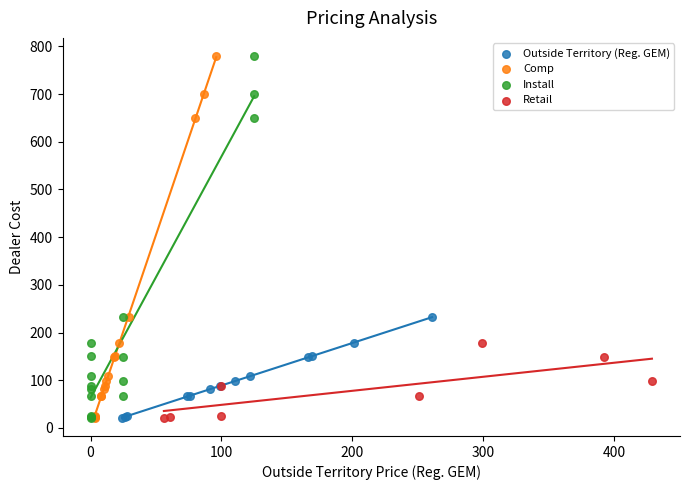

What are all the series names shown in the legend?

Outside Territory (Reg. GEM), Comp, Install, Retail